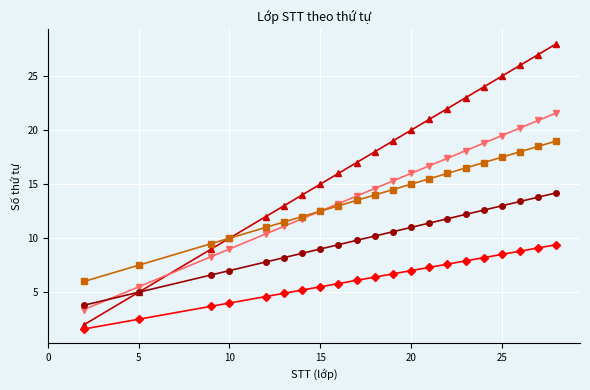

What is the maximum value shown in the chart?

28.0